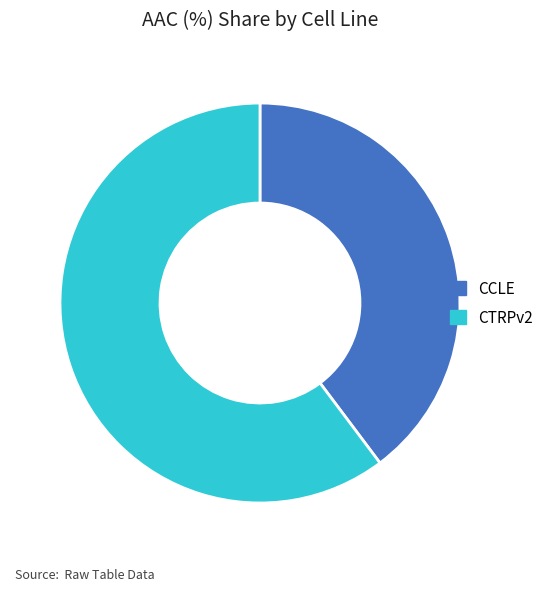

Which has a higher value, CCLE or CTRPv2?

CTRPv2